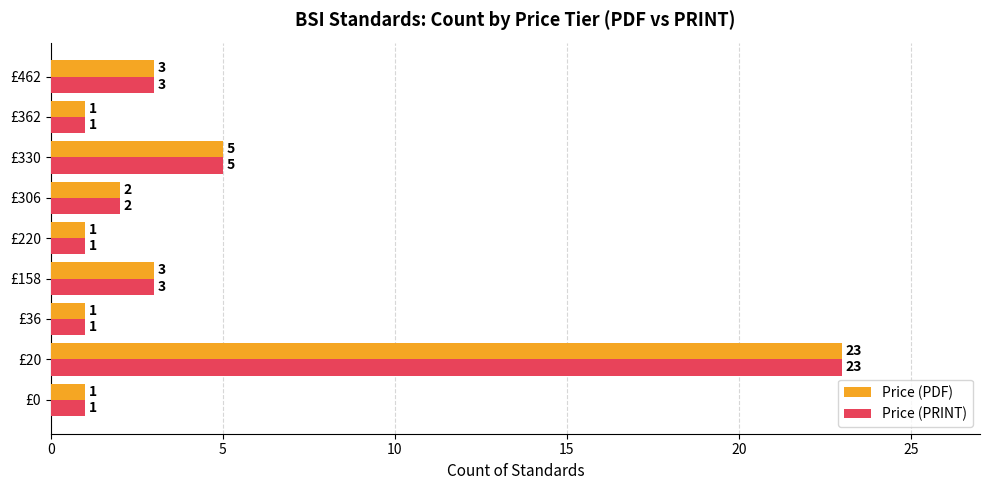

What is the average value of the Price (PDF) series?

4